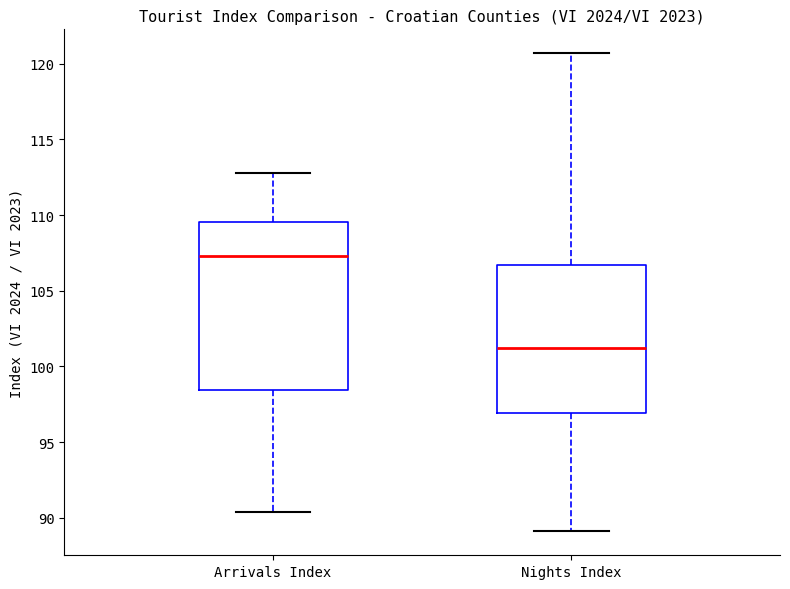

Reading left to right, read every box against the y-axis: the position of its median line, the range the box covers, and the ends of its whiskers. The values are not printed on the chart, so give them approximately, as read against the axis.

Arrivals Index: median 107.5, box 98.5 to 109.5, whiskers 90.5 to 113.0
Nights Index: median 101.0, box 97.0 to 106.5, whiskers 89.0 to 120.5